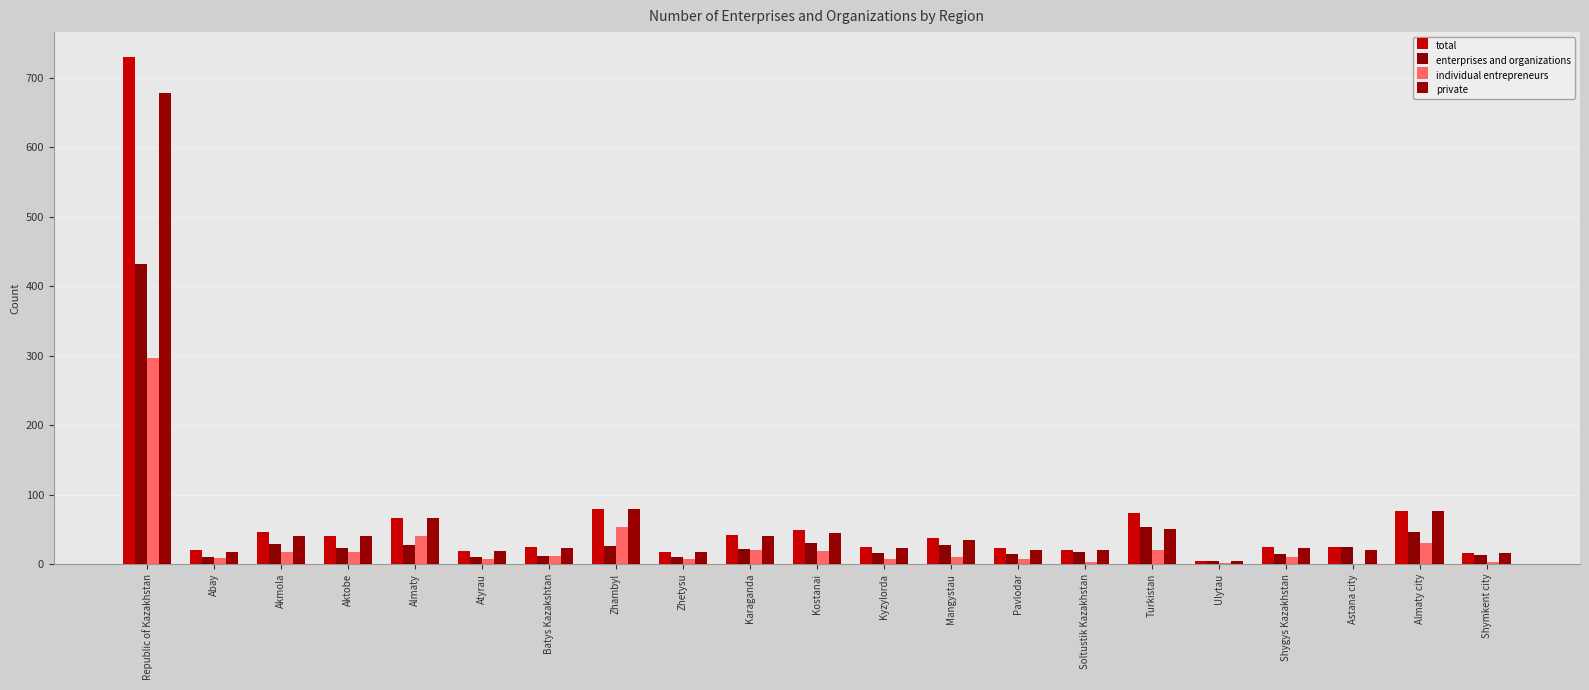

What is the value of the total bar at the 5th from the left?

67